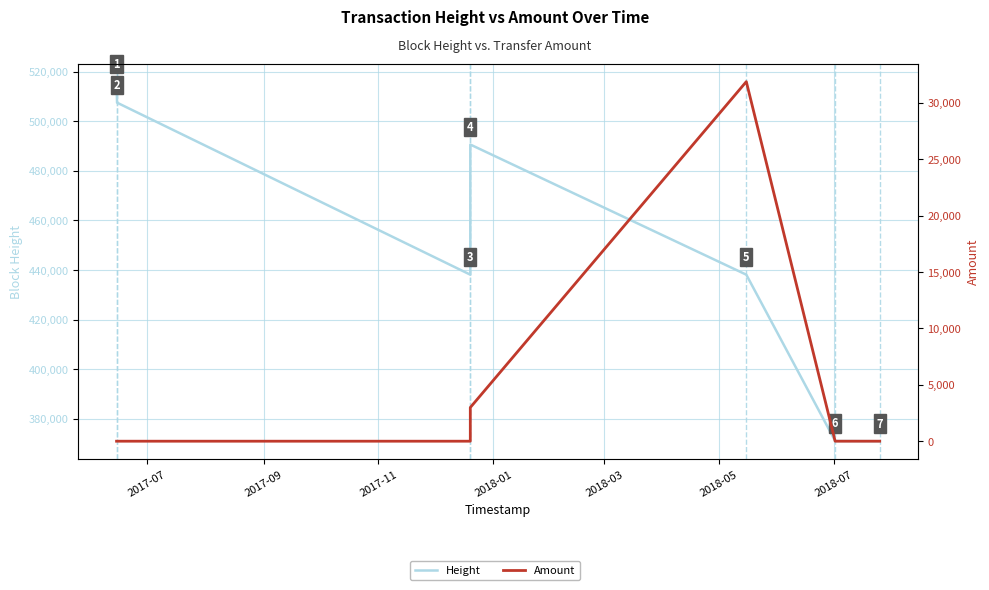

Rank the series by their average value, from lowest to highest.

Amount, Height